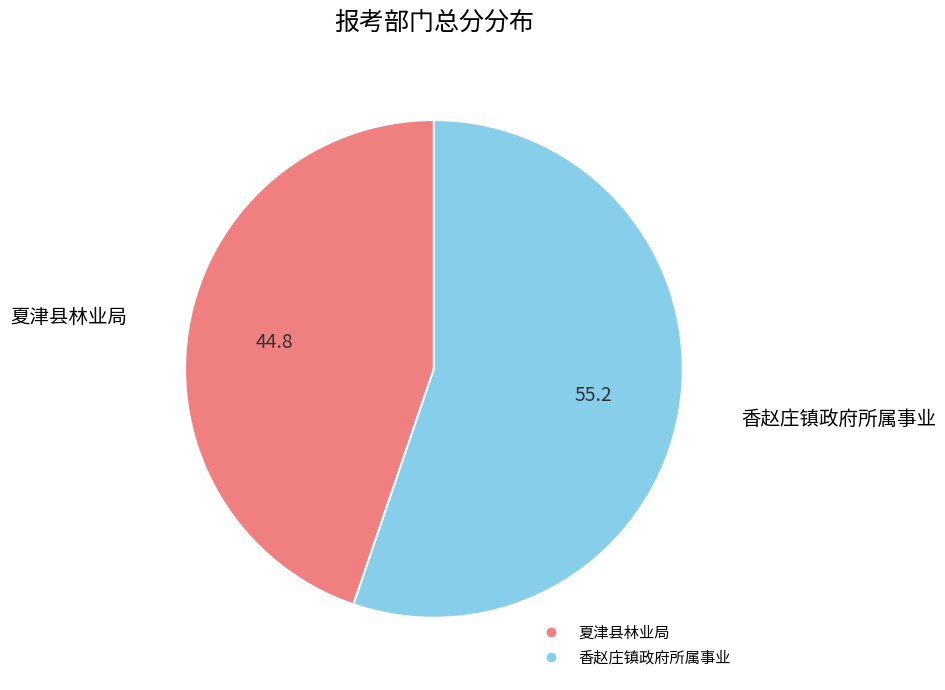

Which has a higher value, 夏津县林业局 or 香赵庄镇政府所属事业?

香赵庄镇政府所属事业